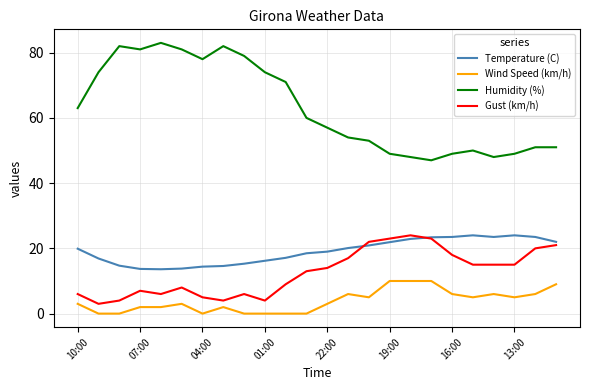

Which series has the largest range (max minus min)?

Humidity (%)